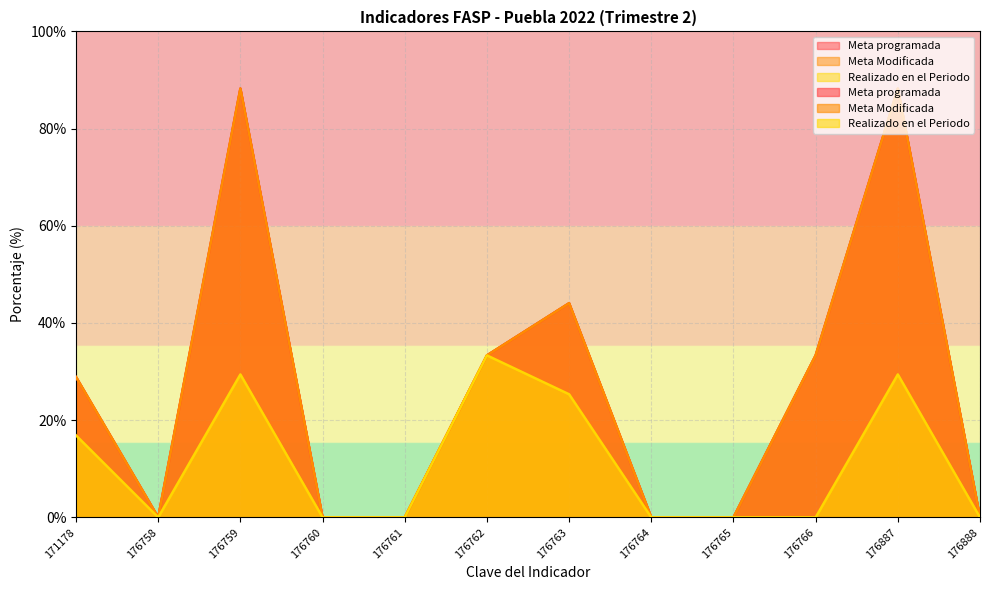

True or false: Meta Modificada and Realizado en el Periodo cross at least once.

False